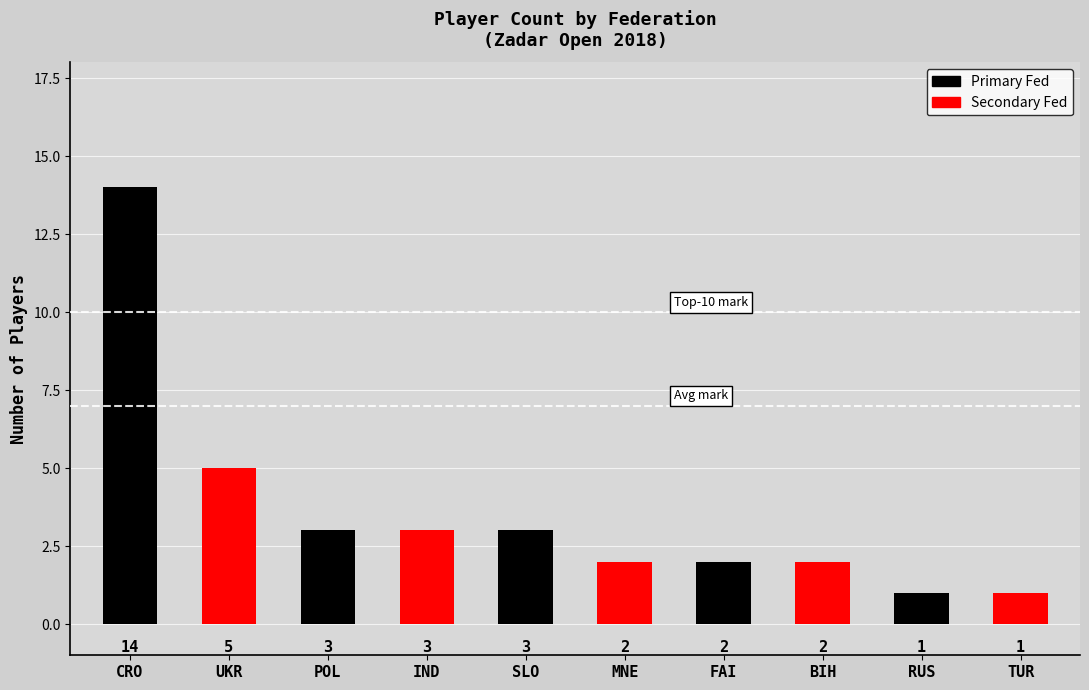

Between UKR and RUS, which is larger?

UKR